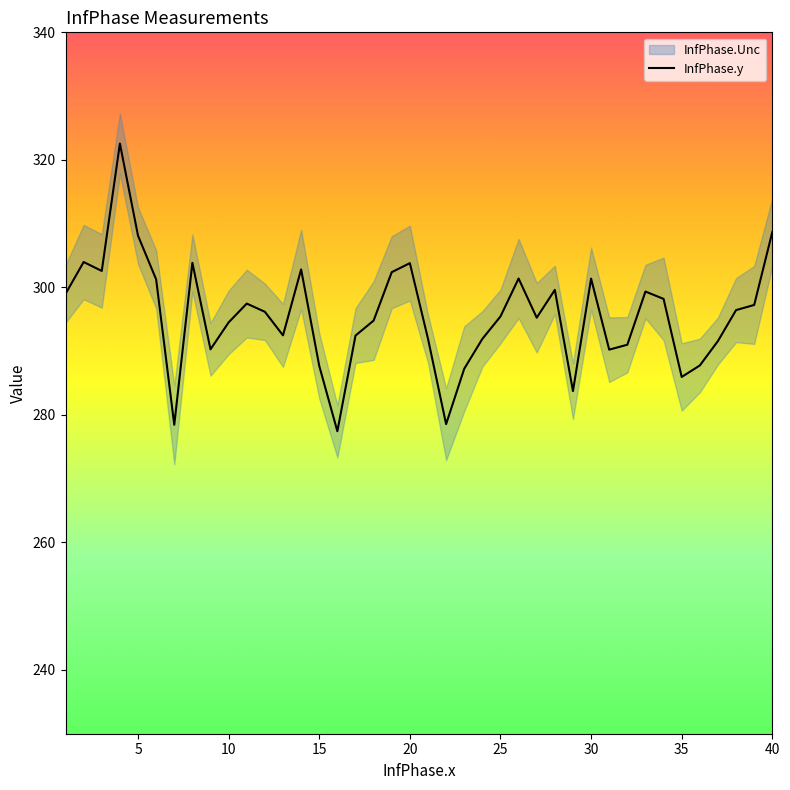

Reading left to right, extract all data points from this chart.

299.0	304.0	302.6	322.6	308.1	301.3	278.4	303.8	290.3	294.5	297.5	296.2	292.5	302.8	287.7	277.4	292.4	294.8	302.4	303.8	292.0	278.6	287.2	291.9	295.4	301.4	295.2	299.6	283.7	301.4	290.2	291.0	299.3	298.2	286.0	287.8	291.6	296.4	297.2	308.7